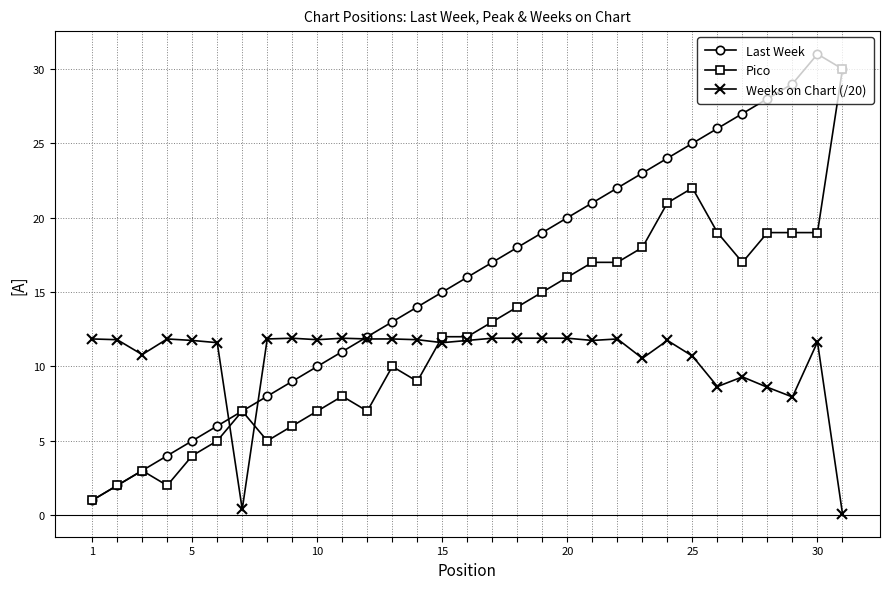

True or false: Last Week has more than 0 points higher than both neighbors.

True